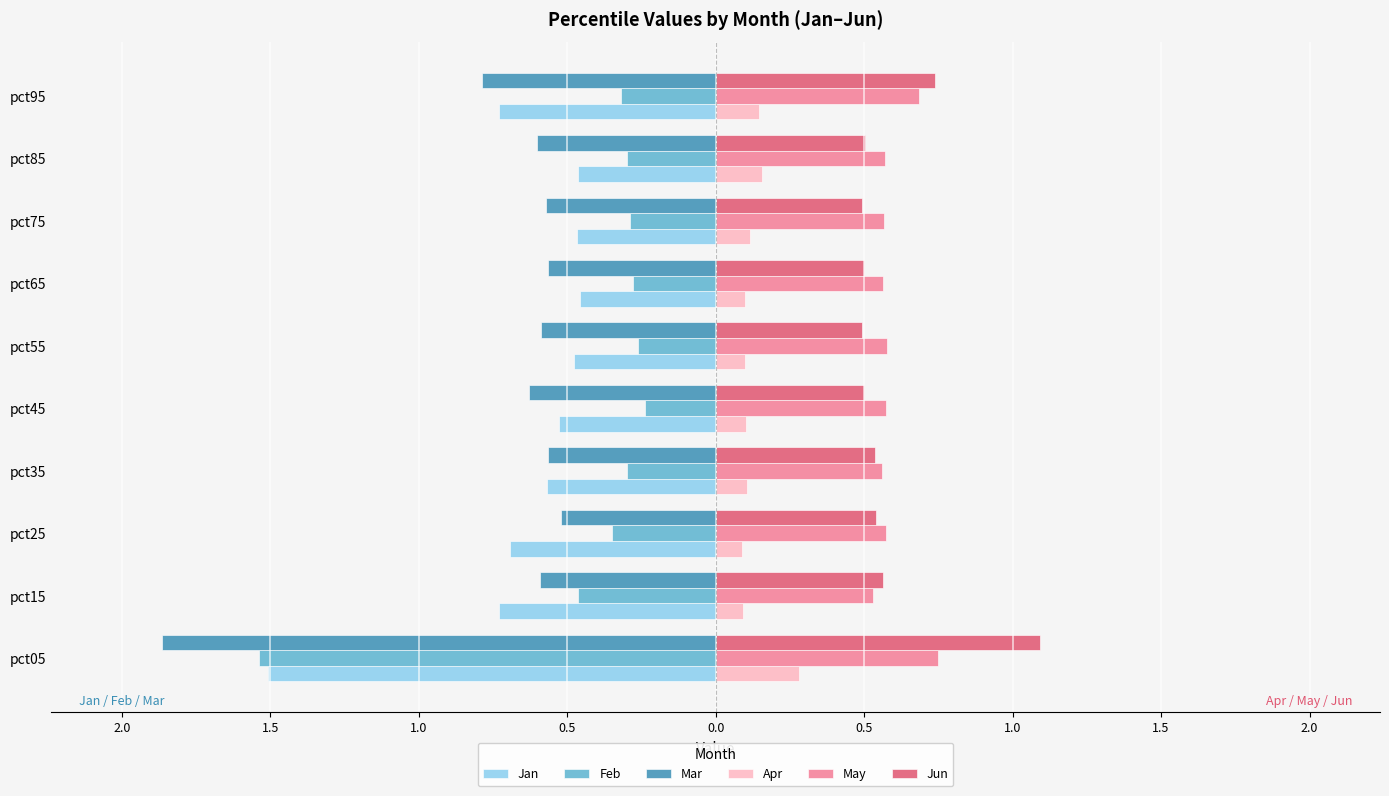

What are all the series names shown in the legend?

Jan, Feb, Mar, Apr, May, Jun